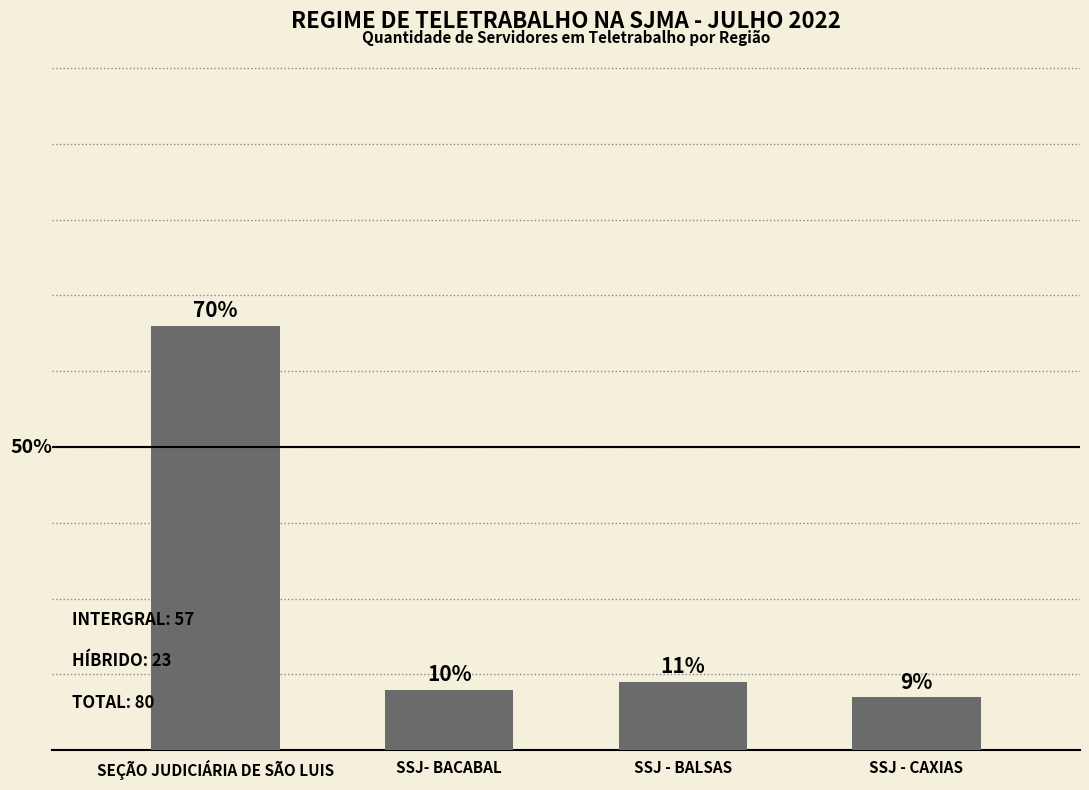

Is it true that the value at SSJ - CAXIAS is 11?

False